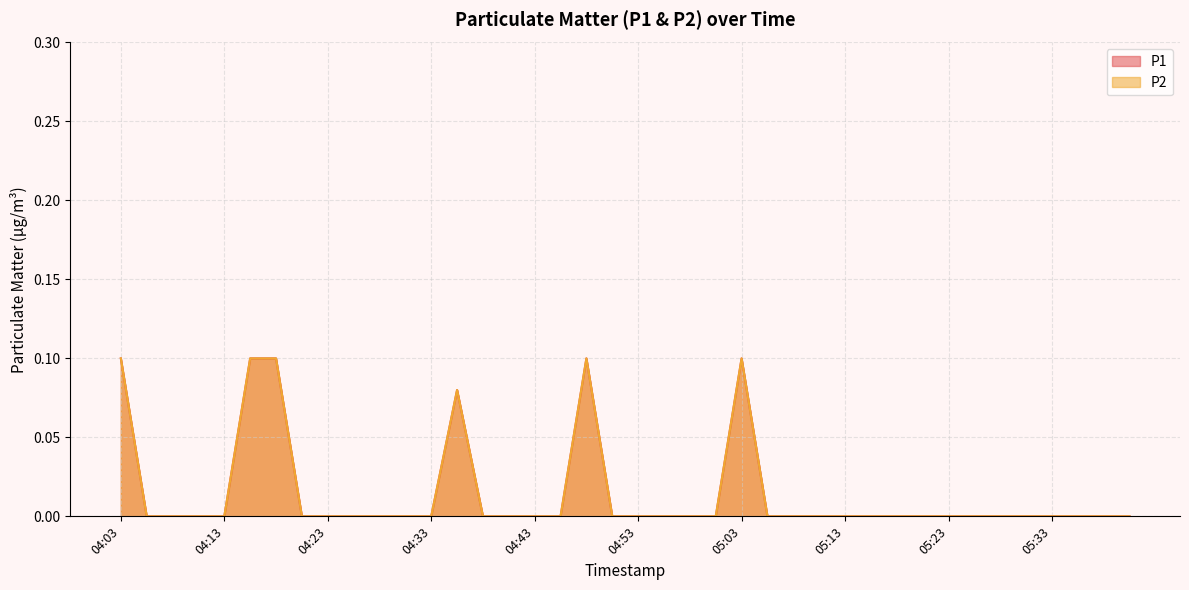

What is the label of the 8th point from the right?

05:23